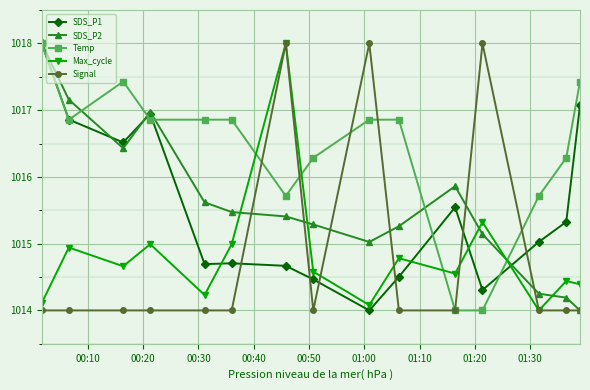

What is the value of the Temp point at the 13th from the left?

1015.7